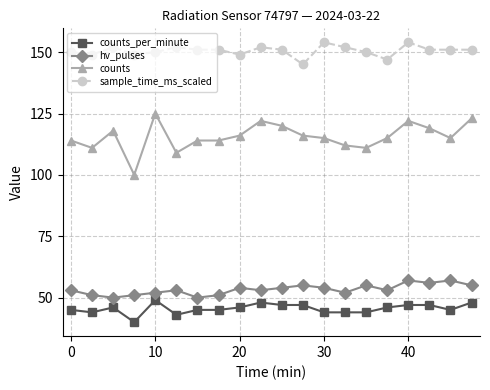

What is the difference between the maximum and minimum values in the counts series?

25